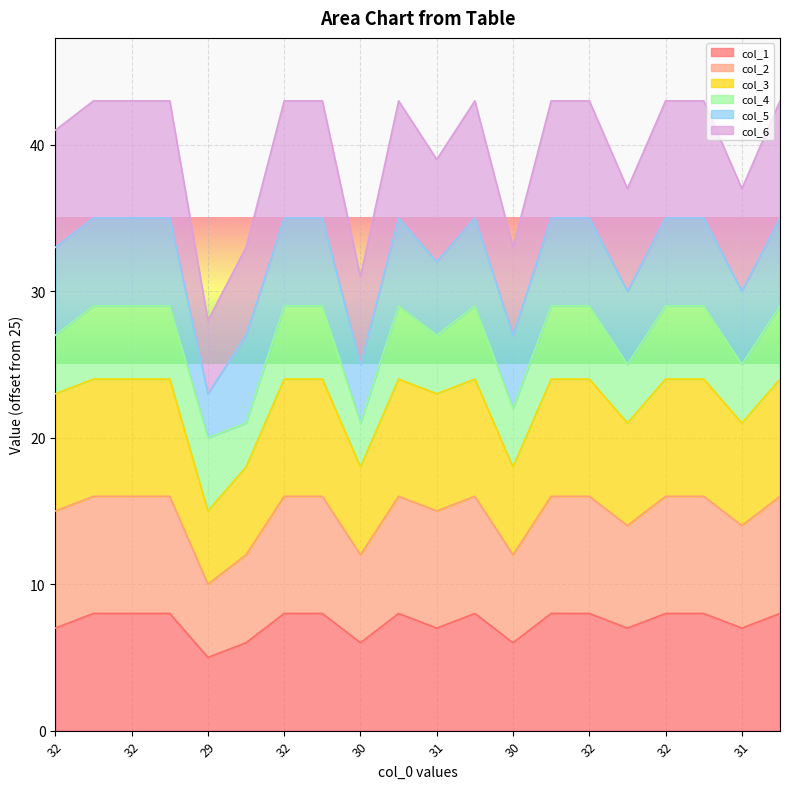

True or false: col_3 has more than 0 points higher than both neighbors.

True